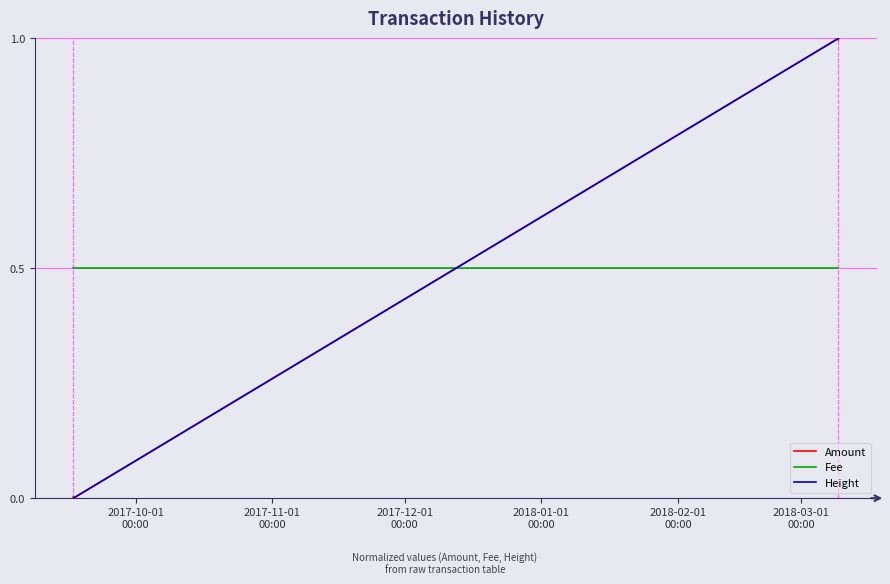

What is the minimum value for Fee?

0.5